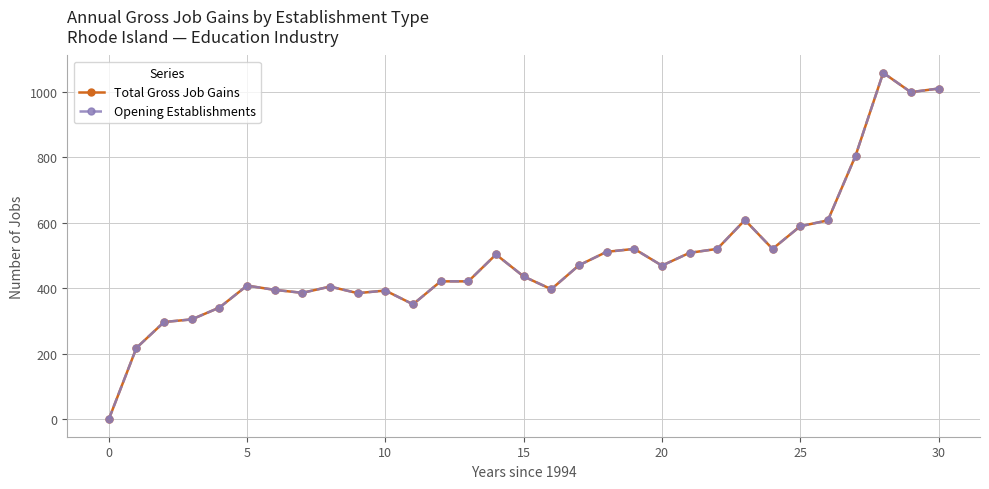

Reading left to right, extract all data points from this chart.

Total Gross Job Gains: 0	218	297	305	341	408	395	386	405	385	393	351	421	421	503	436	397	470	511	520	469	508	520	608	520	589	607	804	1057	998	1009
Opening Establishments: 0	218	297	305	341	408	395	386	405	385	393	351	421	421	503	436	397	470	511	520	469	508	520	608	520	589	607	804	1057	998	1009